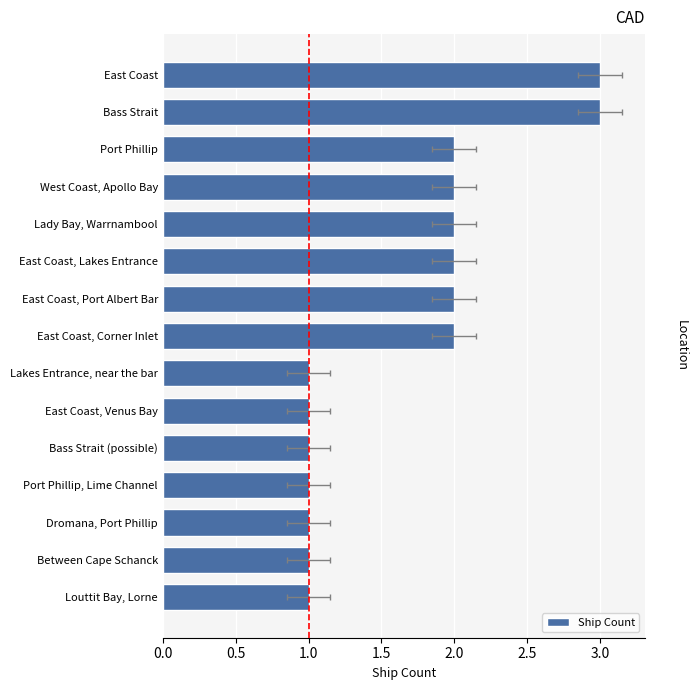

How many bars are there in total?

15